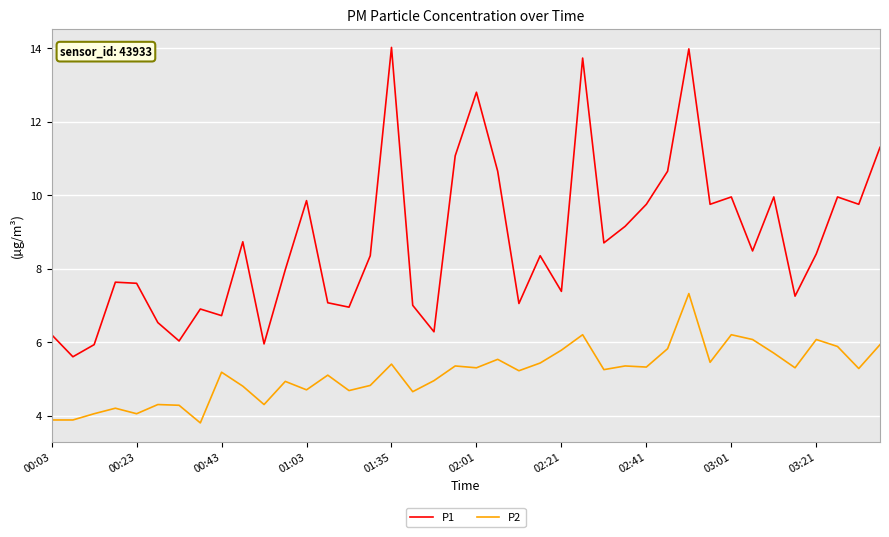

Which series has the widest spread of values?

P1